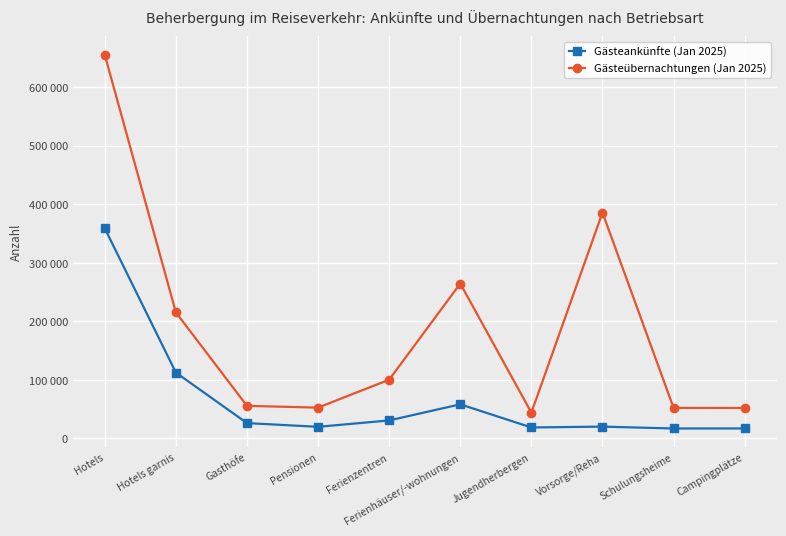

At how many categories does at least one series exceed 328793?

2